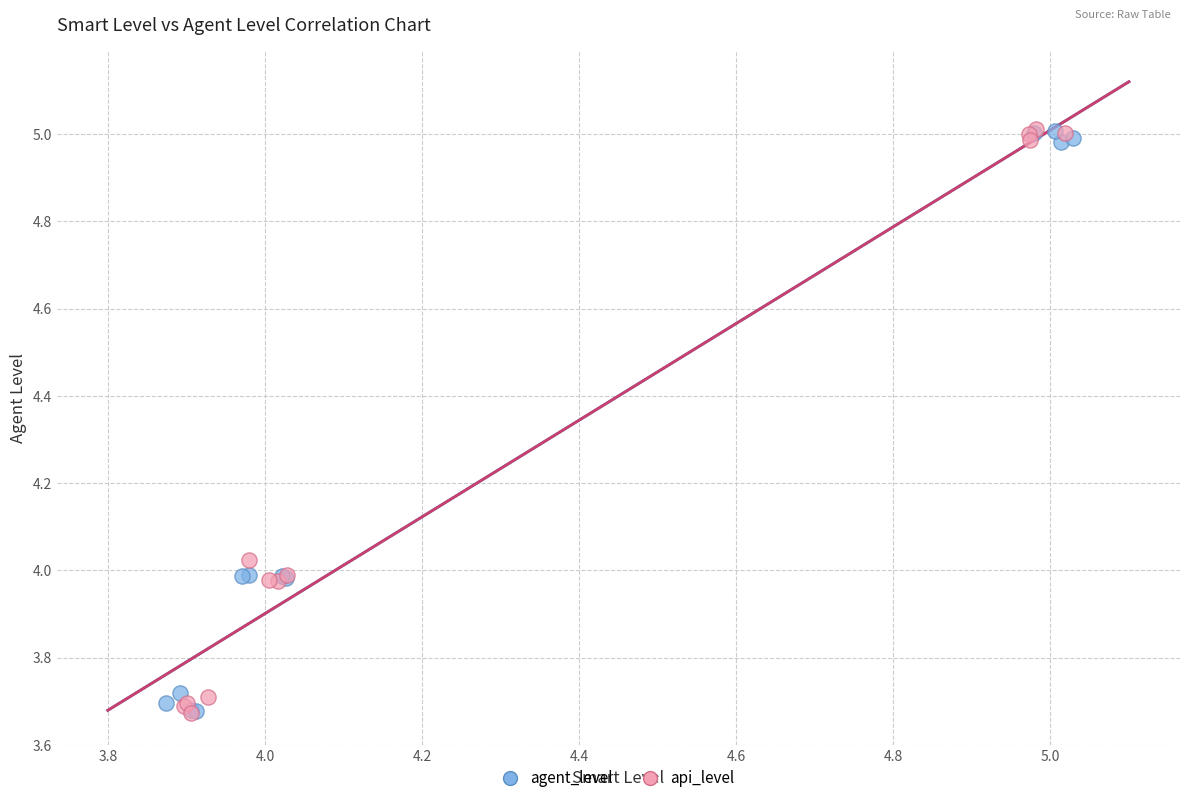

What are all the series names shown in the legend?

agent_level, api_level